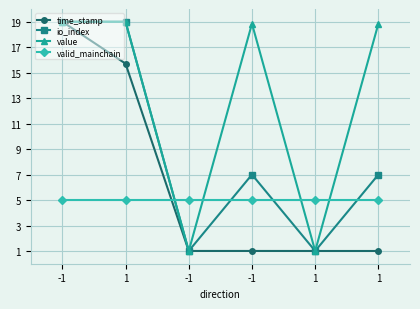

What is the total value across all series at 1?

58.7